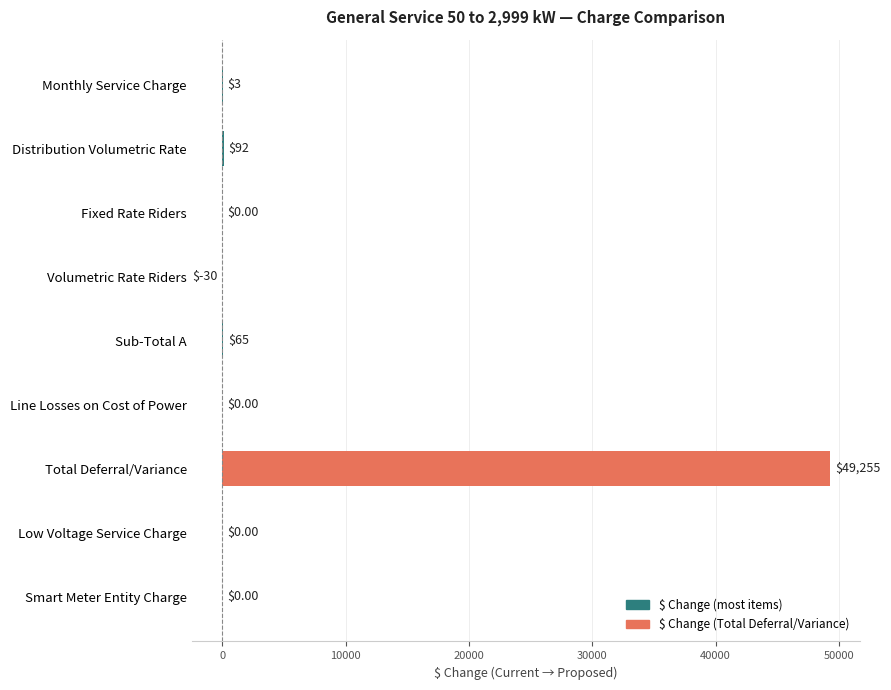

Where is the data nearest to the value 24612?

Distribution Volumetric Rate